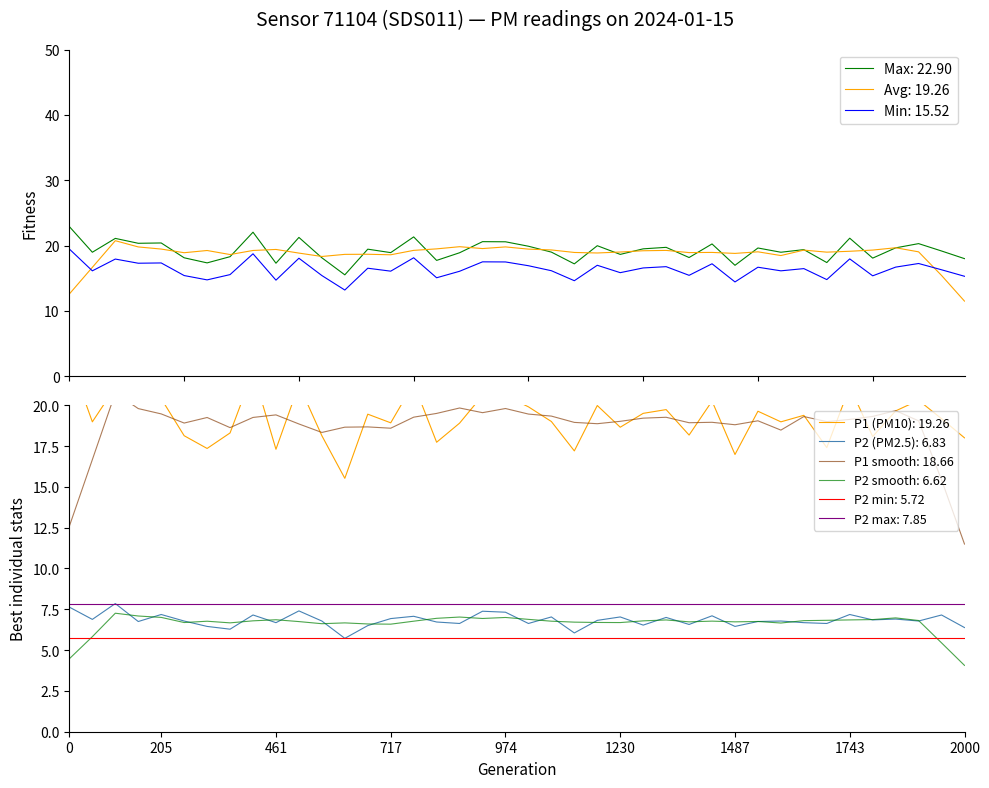

True or false: Min: 15.52 and Max: 22.90 intersect in this chart.

False